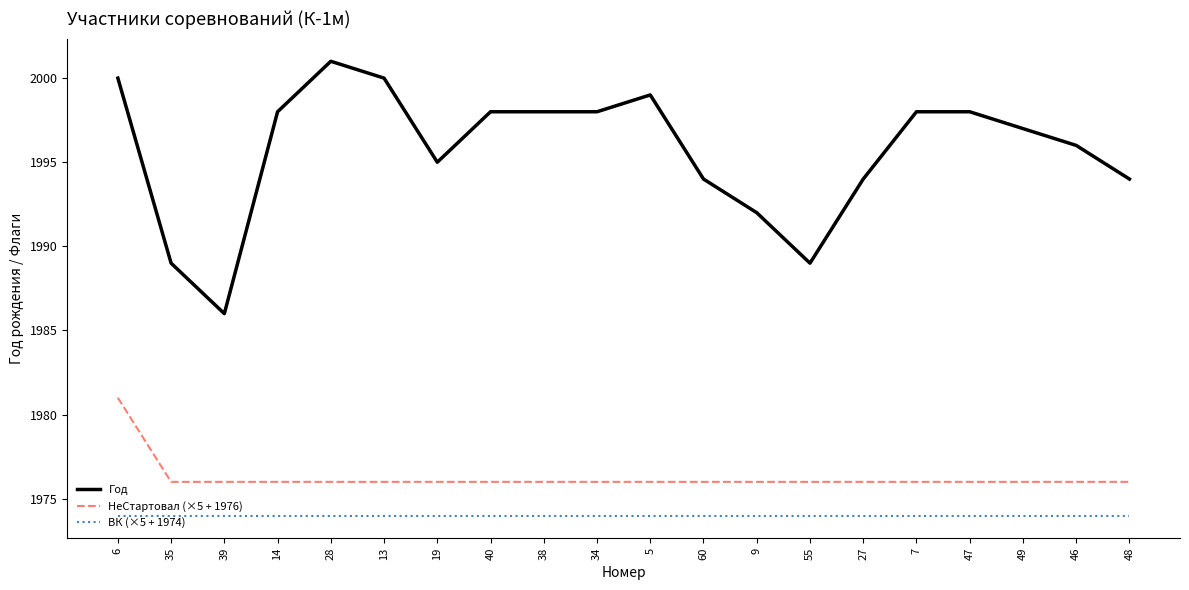

What is the difference between the highest and lowest values at 6?

26